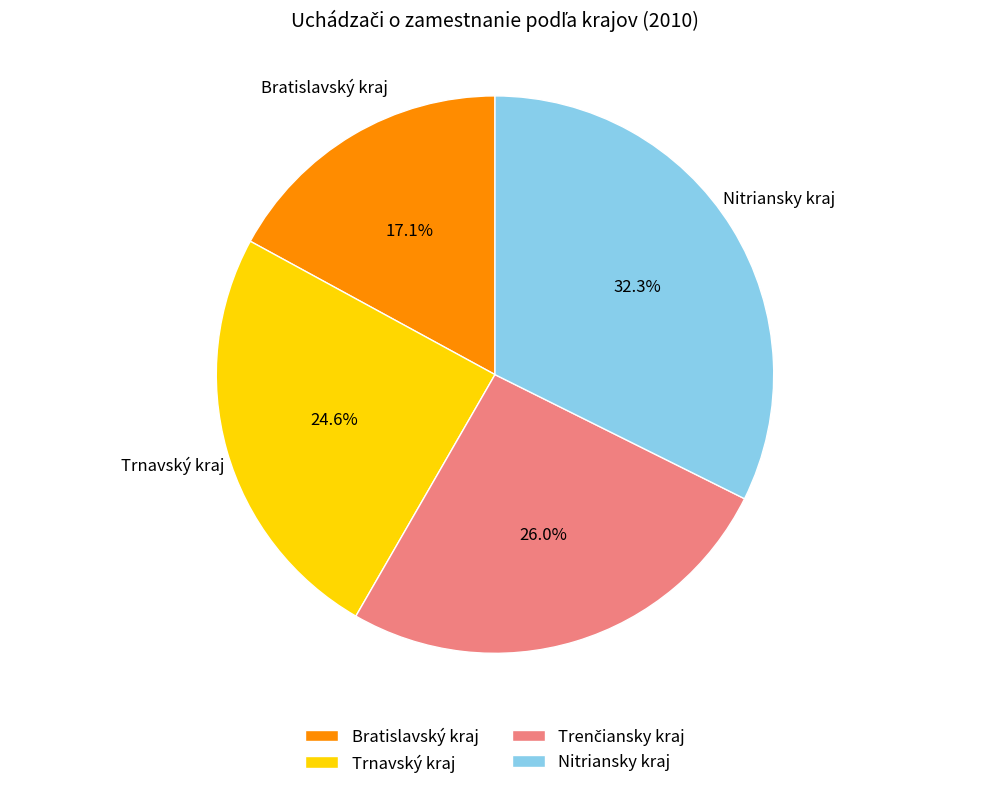

Which category has the smallest portion of the pie?

Bratislavský kraj